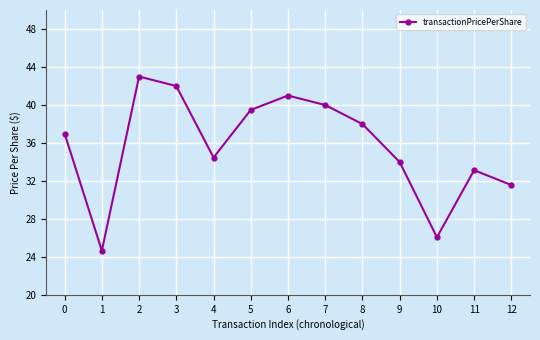

Which has a higher value, 3 or 6?

3